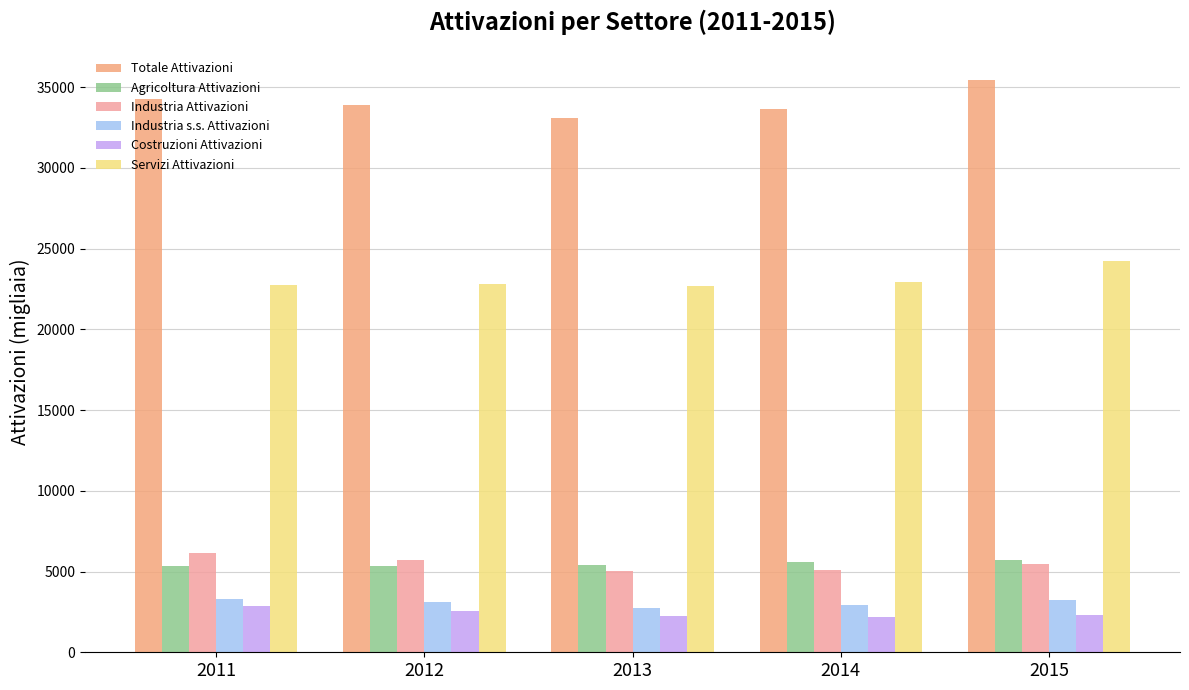

What is the sum of the Totale Attivazioni values at 2013 and 2015?

68553.0